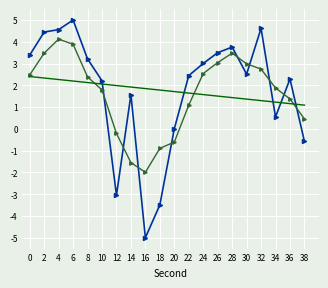

What is the maximum value shown in the chart?

5.0